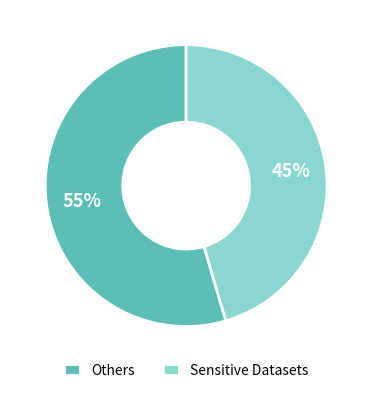

How many slices are in this pie chart?

2